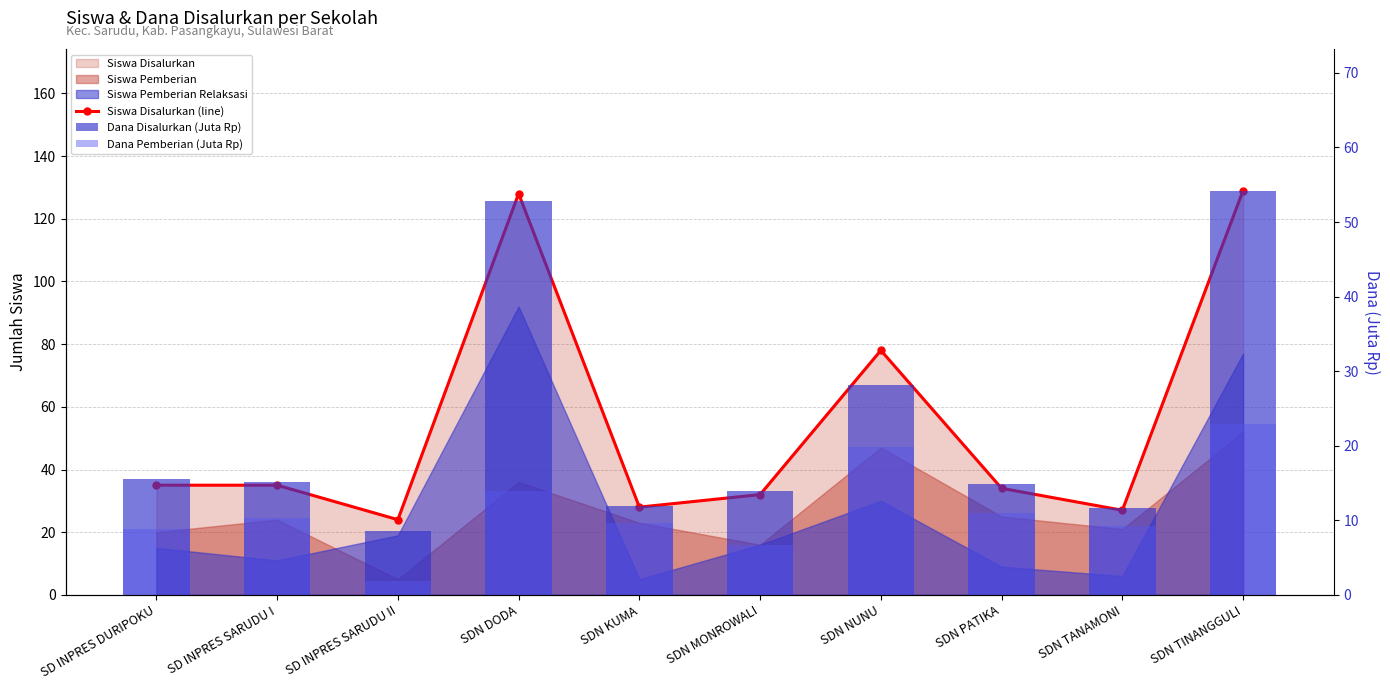

What is the label of the 6th bar from the left?

SDN MONROWALI